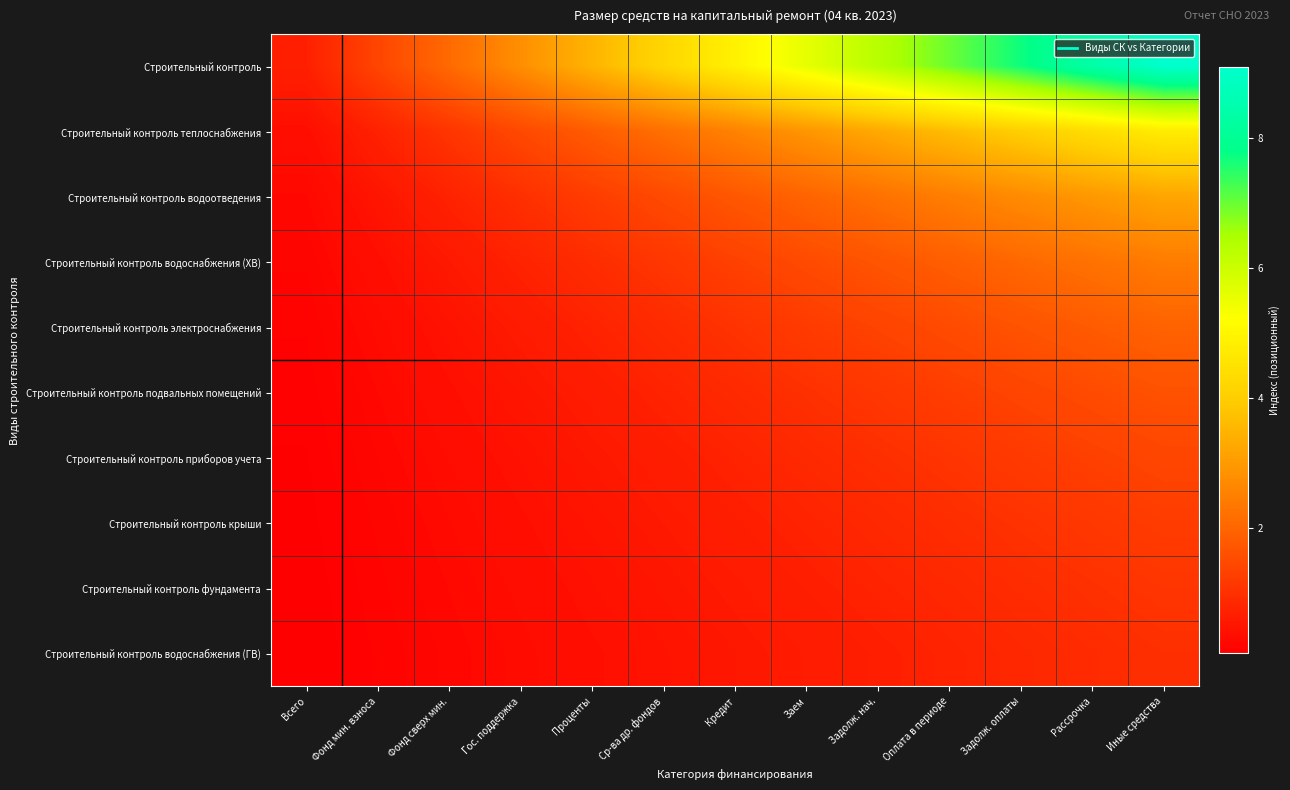

How many distinct data groups are displayed?

10